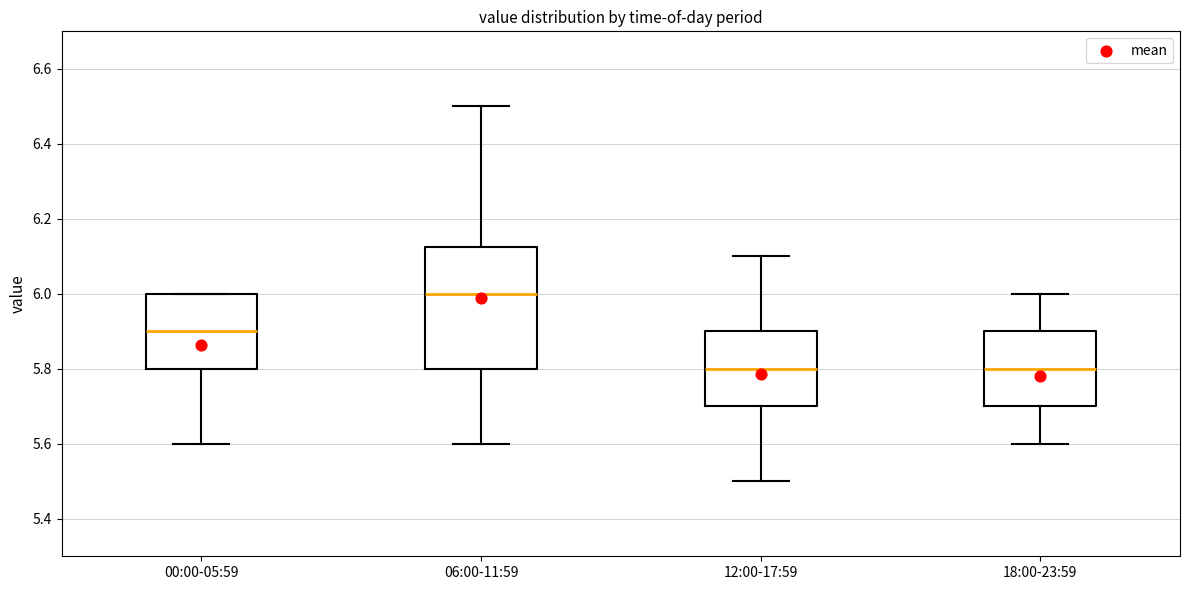

Which box has the highest median line?

06:00-11:59